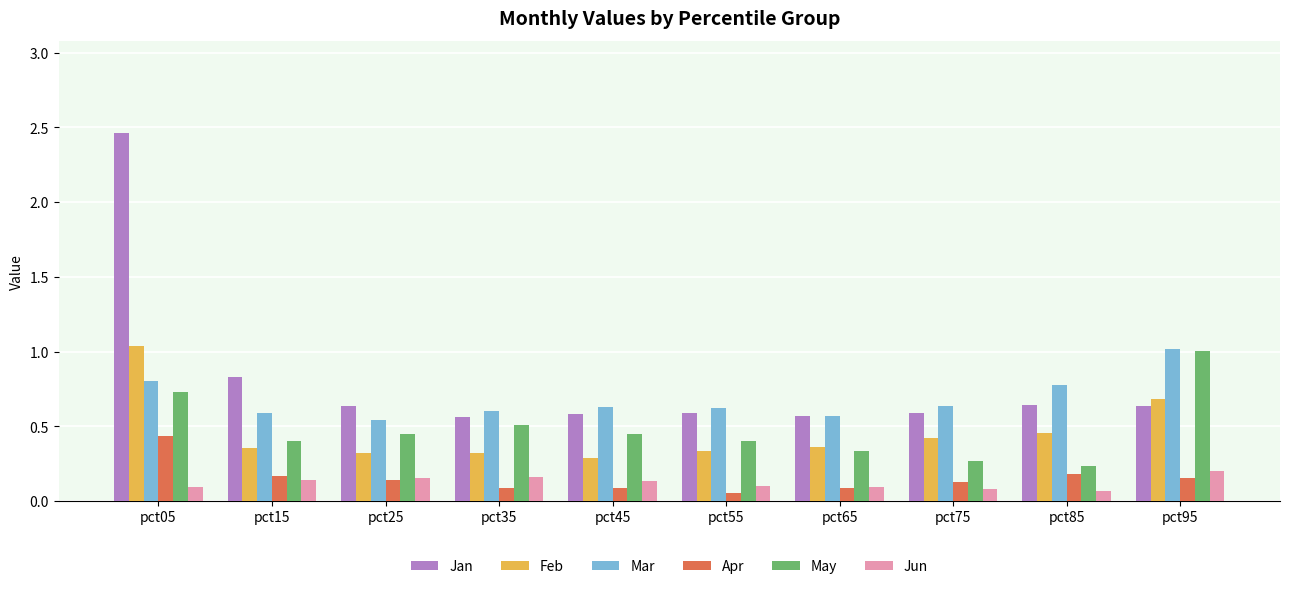

What are all the series names shown in the legend?

Jan, Feb, Mar, Apr, May, Jun